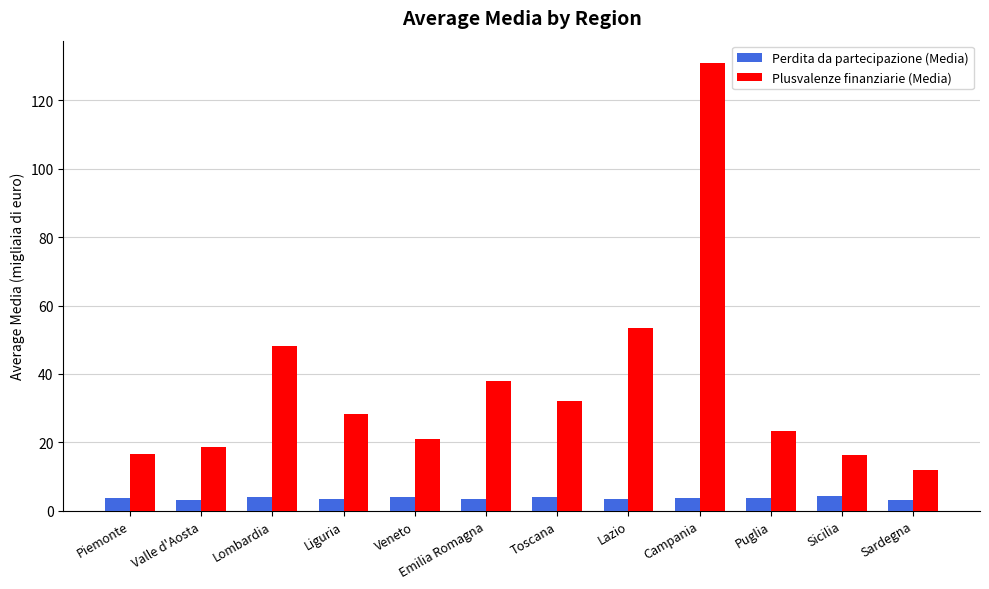

What is the total value across all series at Sardegna?

14.8